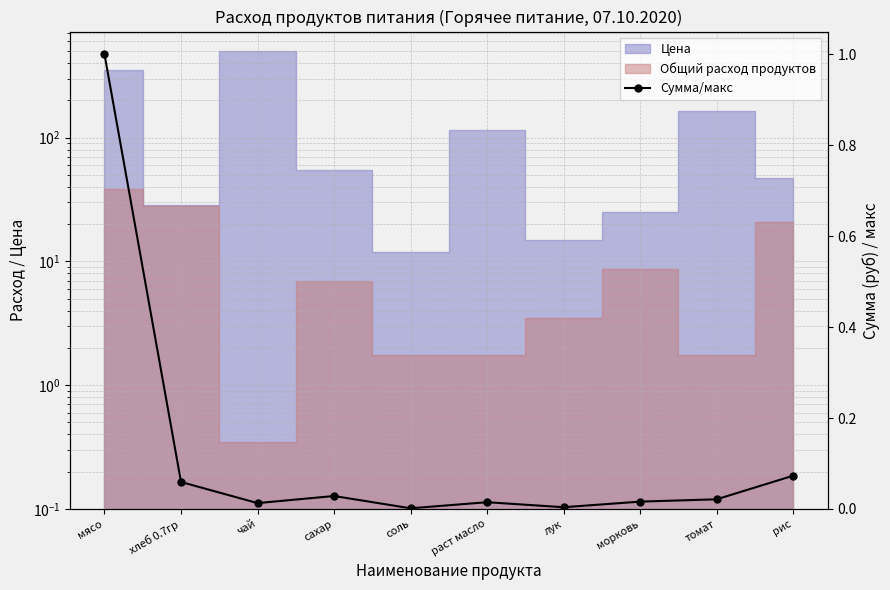

How many interior local peaks (higher than both neighbors) does the data have?

2